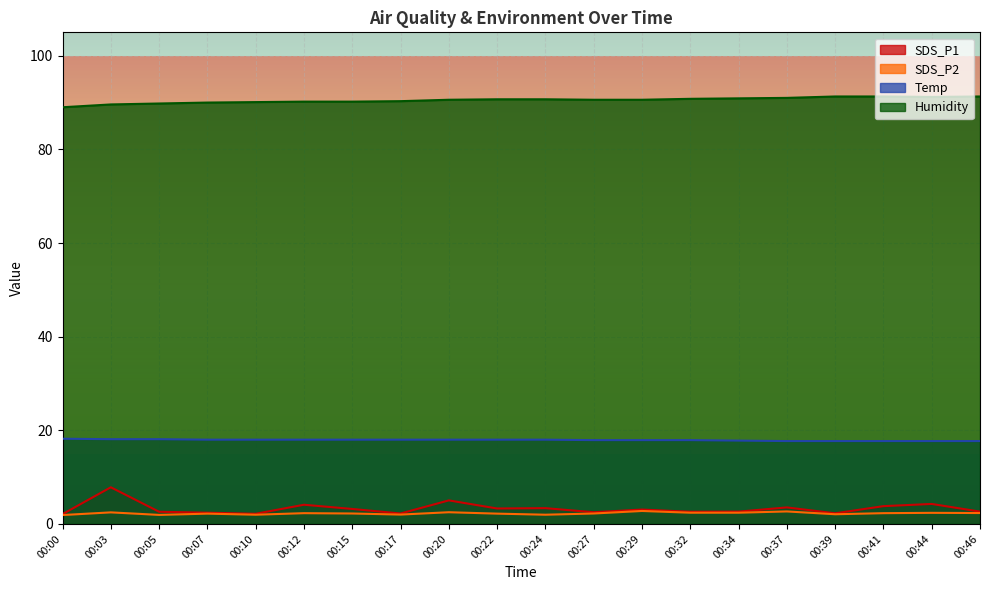

The value of Humidity at 00:41 is 58.6. True or false?

False